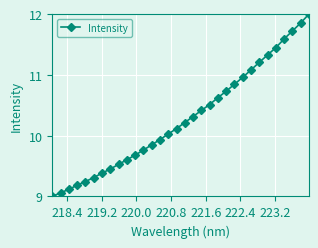

What is the average value?

10.3